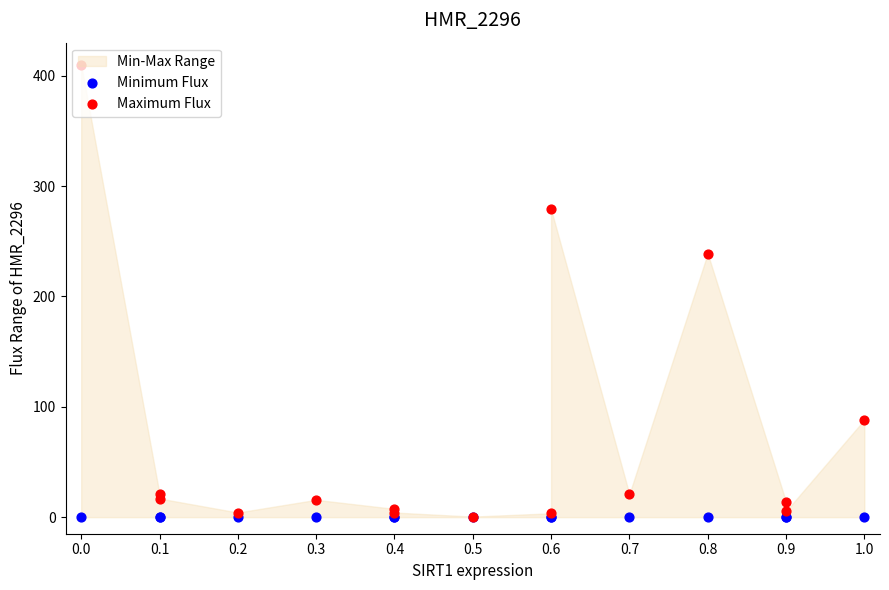

Which series has the widest spread of Y values?

Maximum Flux